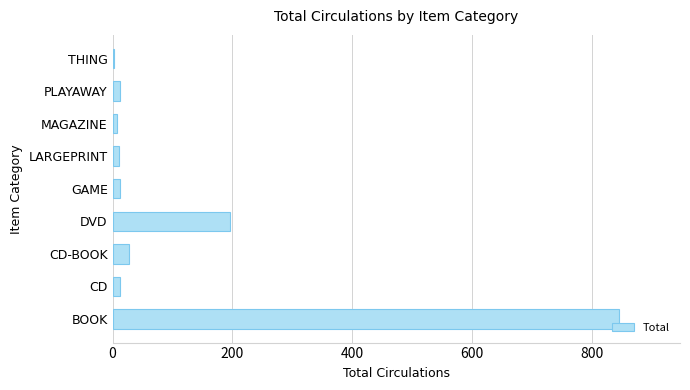

Is it true that the value at CD-BOOK is 27?

True